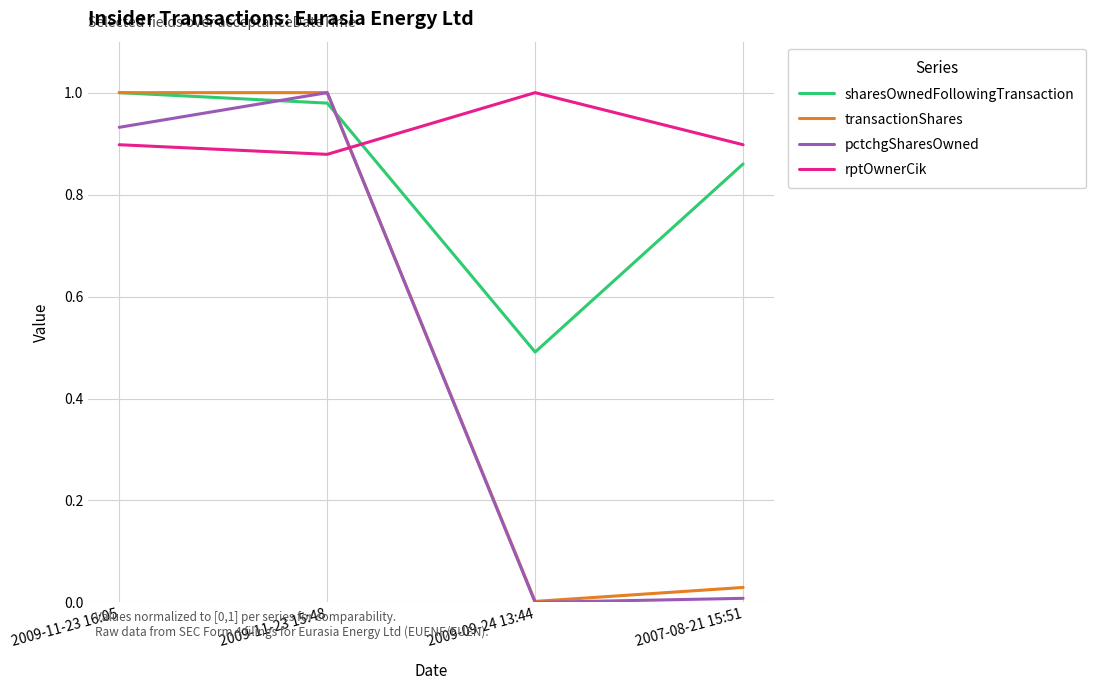

Is the value of sharesOwnedFollowingTransaction at 2009-11-23 16:05 greater than the value of pctchgSharesOwned at 2007-08-21 15:51?

Yes